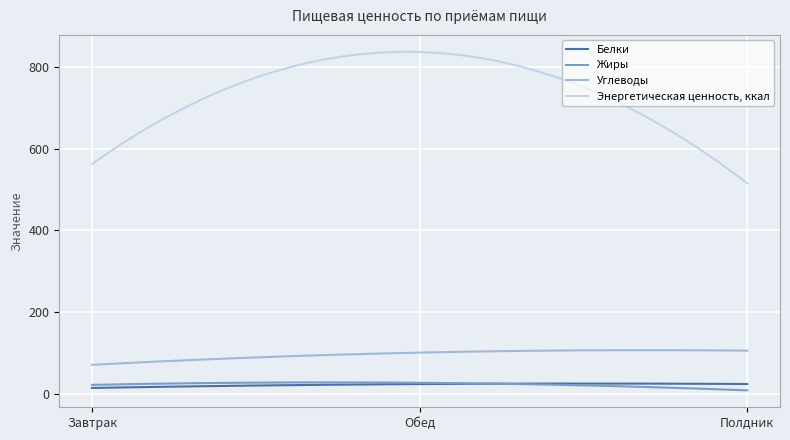

At how many categories does at least one series exceed 94?

300